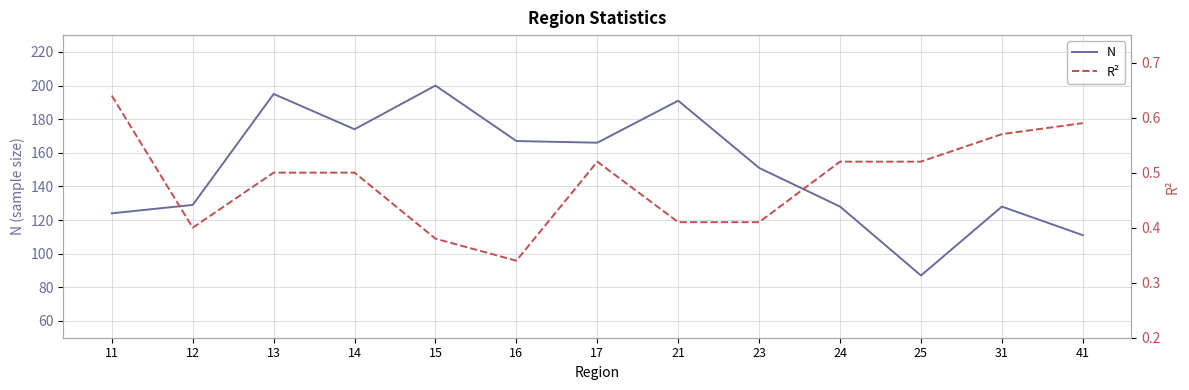

List the series in order of their overall mean, highest first.

N, R²